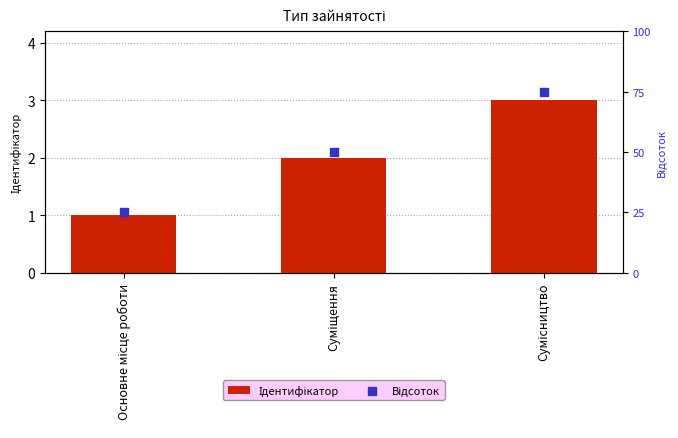

What is the total value across all series at Сумісництво?

78